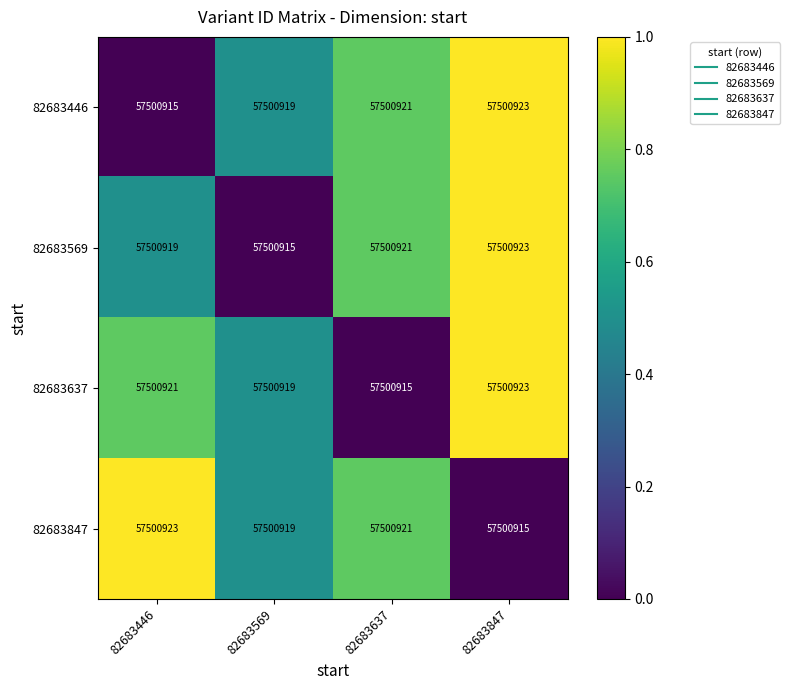

Reading left to right, transcribe all the data shown in this chart.

82683446: 82683446=57500915.0	82683569=57500919.0	82683637=57500921.0	82683847=57500923.0
82683569: 82683446=57500919.0	82683569=57500915.0	82683637=57500921.0	82683847=57500923.0
82683637: 82683446=57500921.0	82683569=57500919.0	82683637=57500915.0	82683847=57500923.0
82683847: 82683446=57500923.0	82683569=57500919.0	82683637=57500921.0	82683847=57500915.0